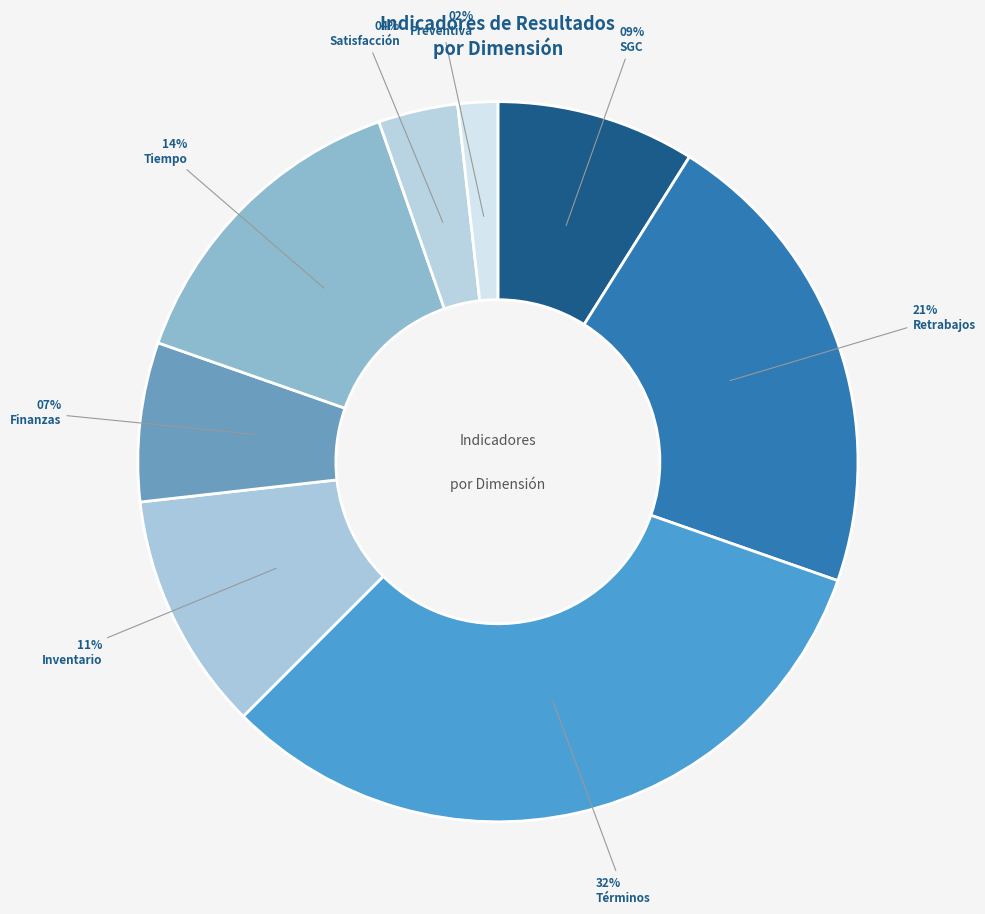

How many slices are in this pie chart?

8